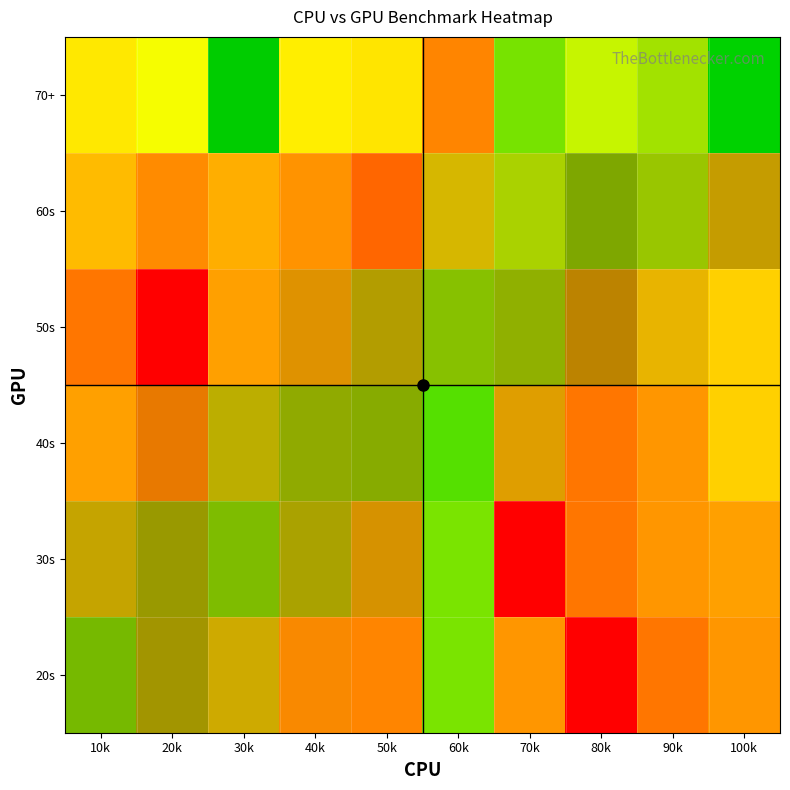

At which category does the chart reach its peak across all series?

100k